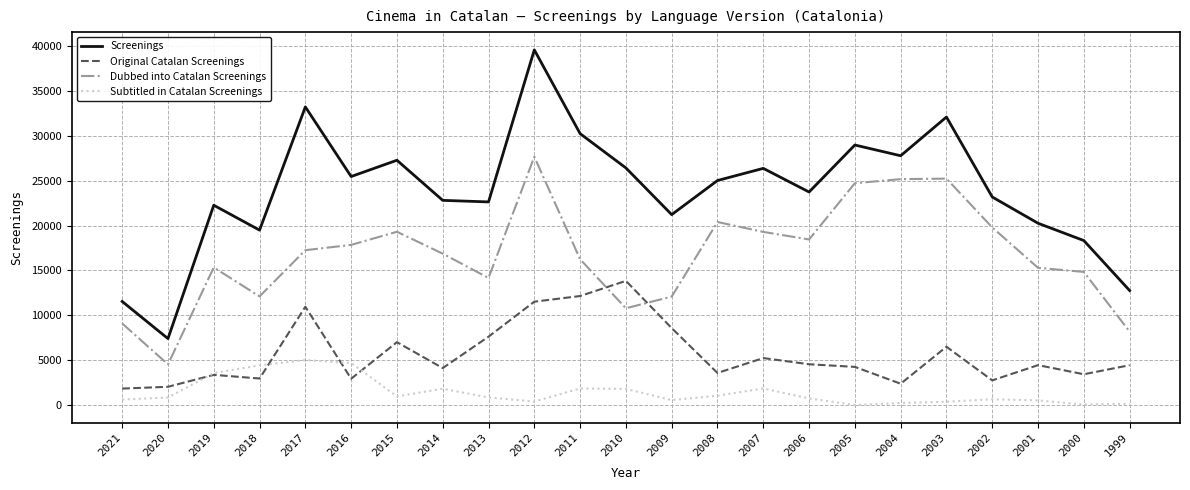

List the series in order of their overall mean, highest first.

Screenings, Dubbed into Catalan Screenings, Original Catalan Screenings, Subtitled in Catalan Screenings